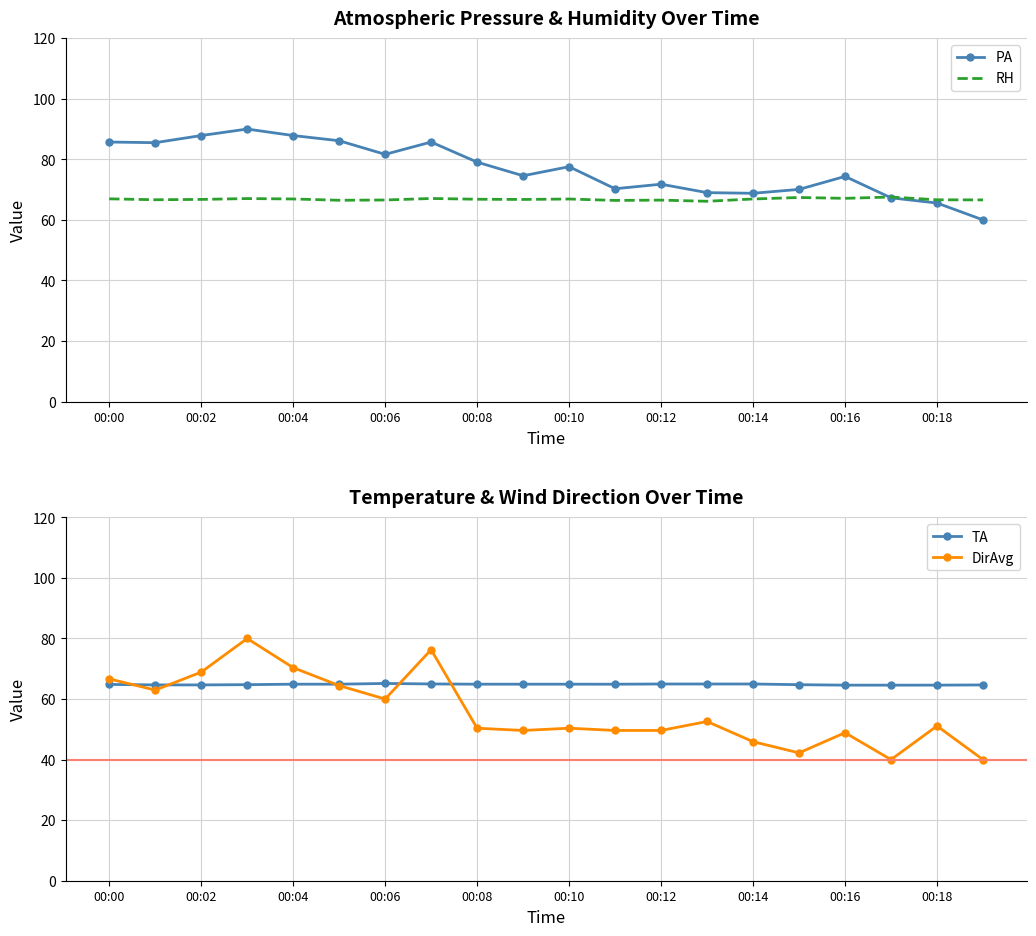

True or false: TA has more than 1 points higher than both neighbors.

False